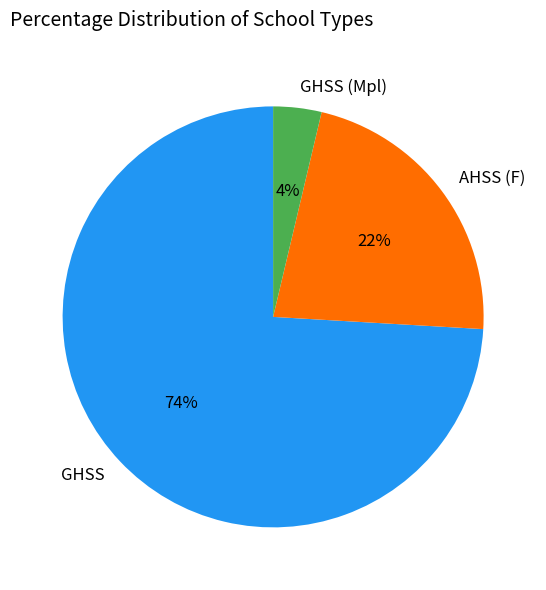

Approximately how many times larger is the value at AHSS (F) compared to GHSS?

0.3